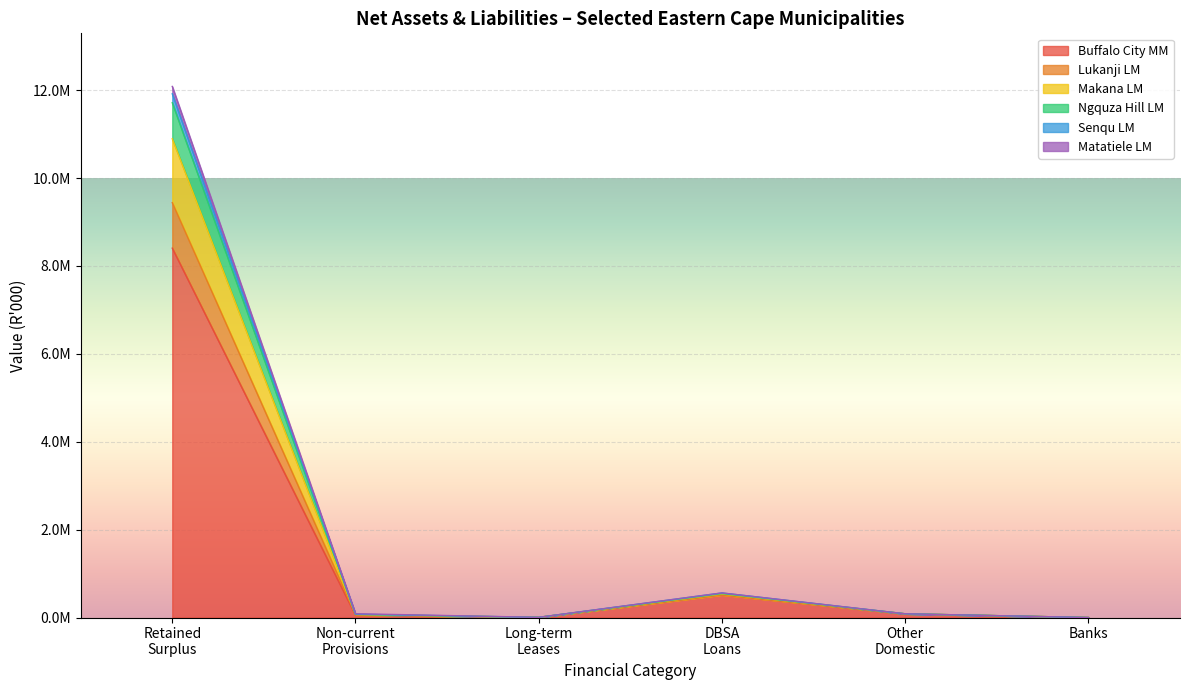

What is the approximate value of Lukanji LM at Other Domestic?

84791